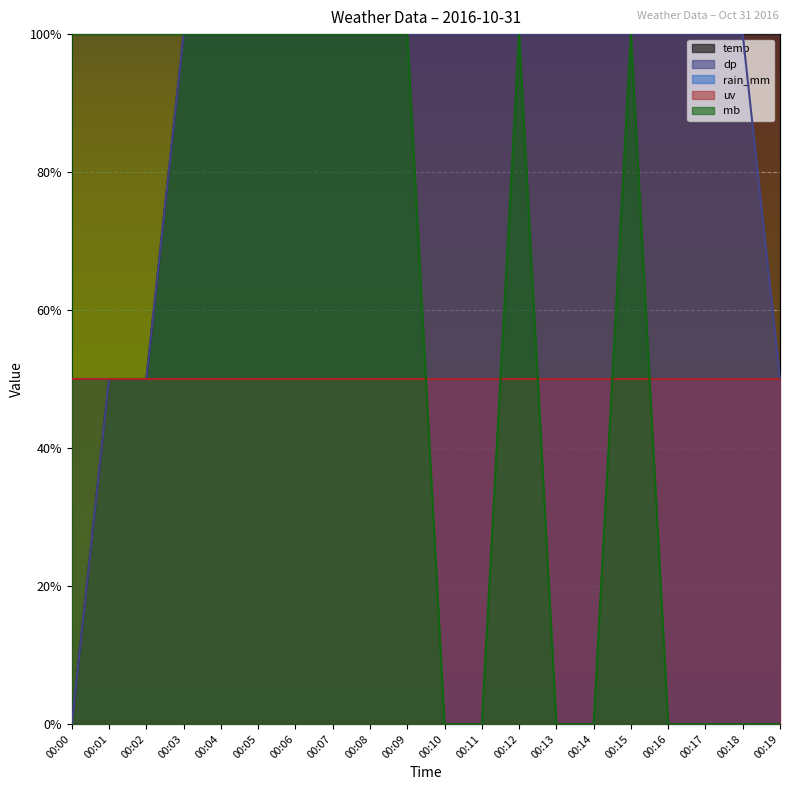

Which series has the largest range (max minus min)?

temp